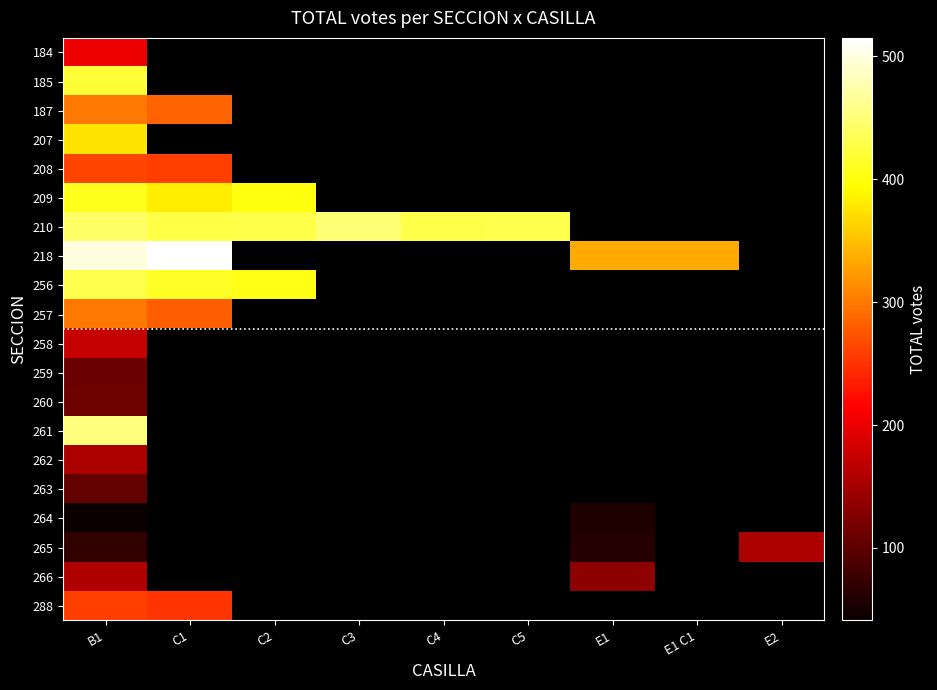

What is the spread (max minus min) of values at B1?

459.0